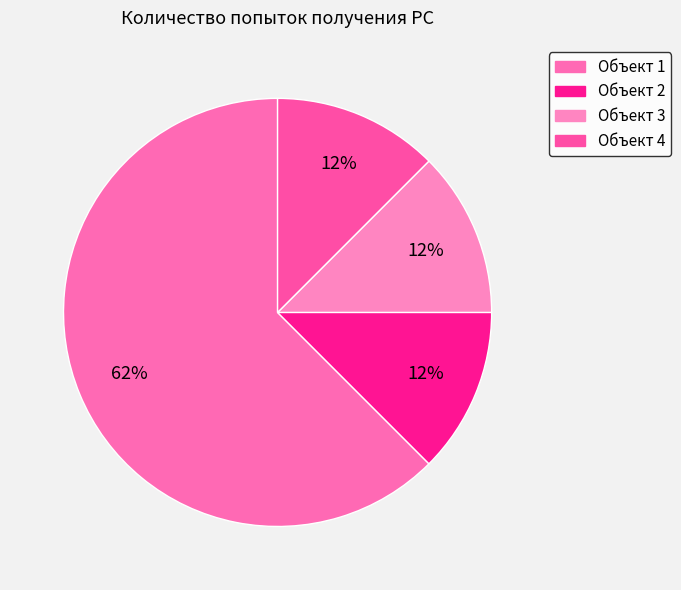

Which category has the smallest portion of the pie?

2